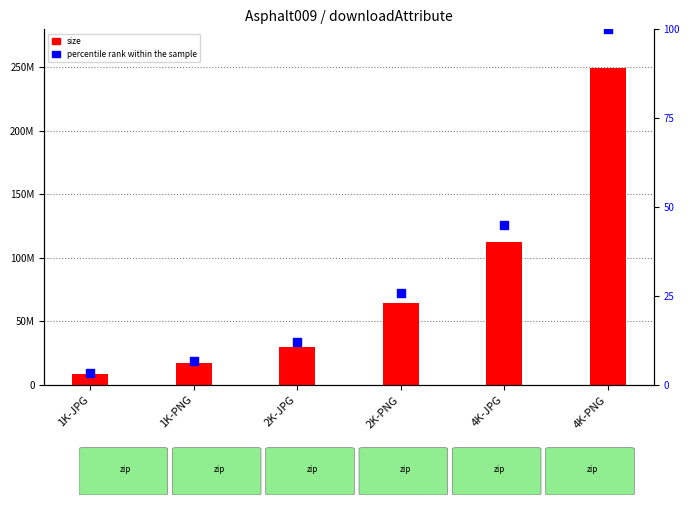

At how many categories does at least one series exceed 248703038?

1